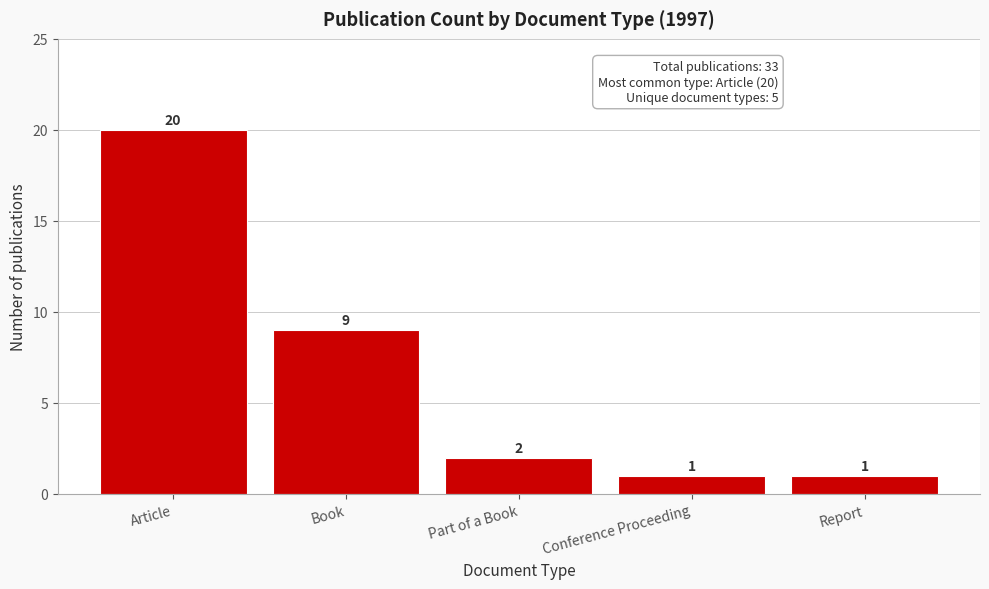

Reading left to right, what are all the values shown in this chart?

Article=20	Book=9	Part of a Book=2	Conference Proceeding=1	Report=1